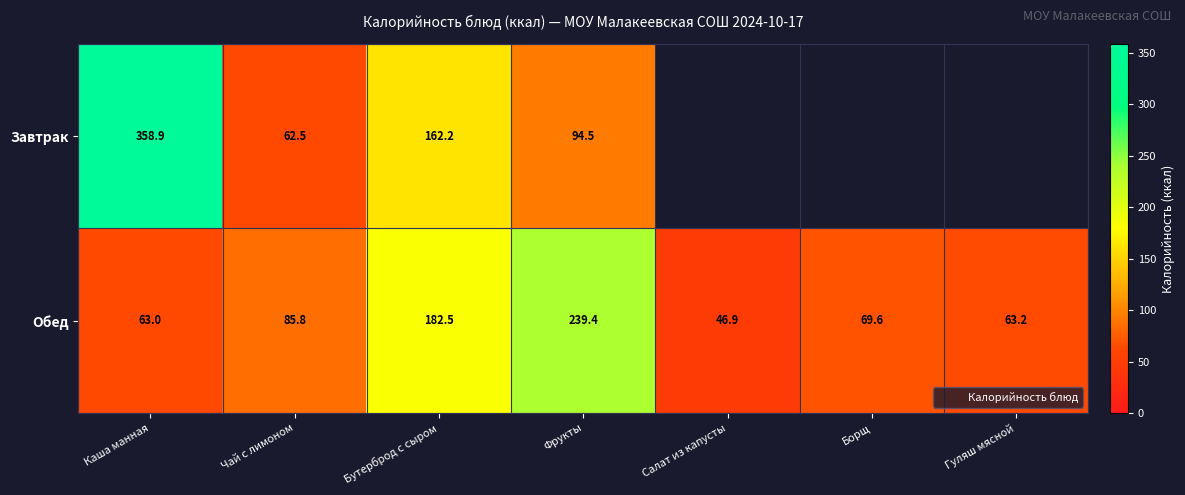

The value of Завтрак at Бутерброд с сыром is 162.2. True or false?

True